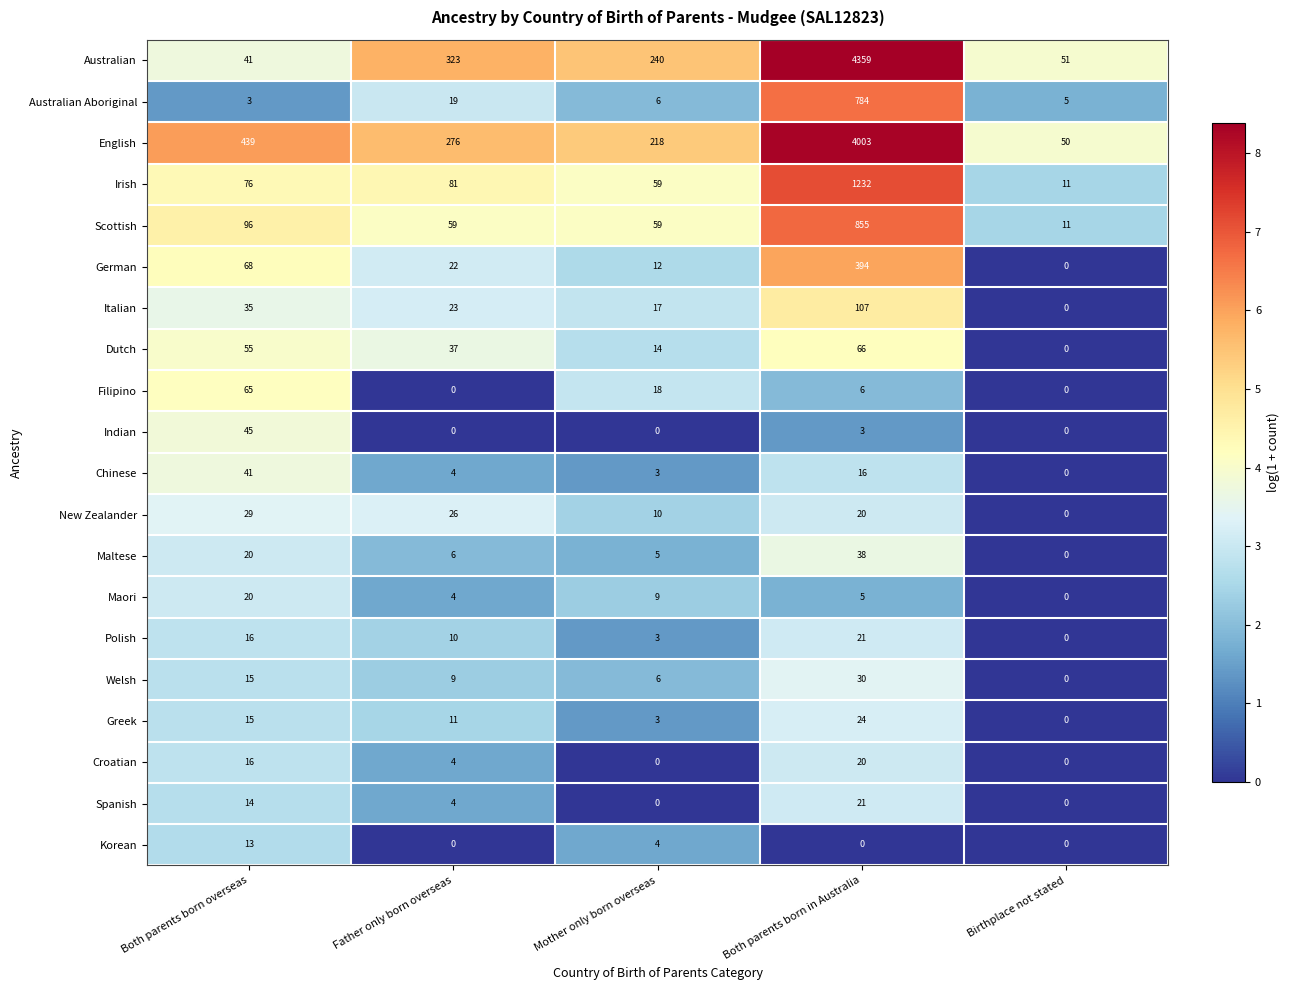

Rank the categories by Dutch value from highest to lowest.

Both parents born in Australia, Both parents born overseas, Father only born overseas, Mother only born overseas, Birthplace not stated